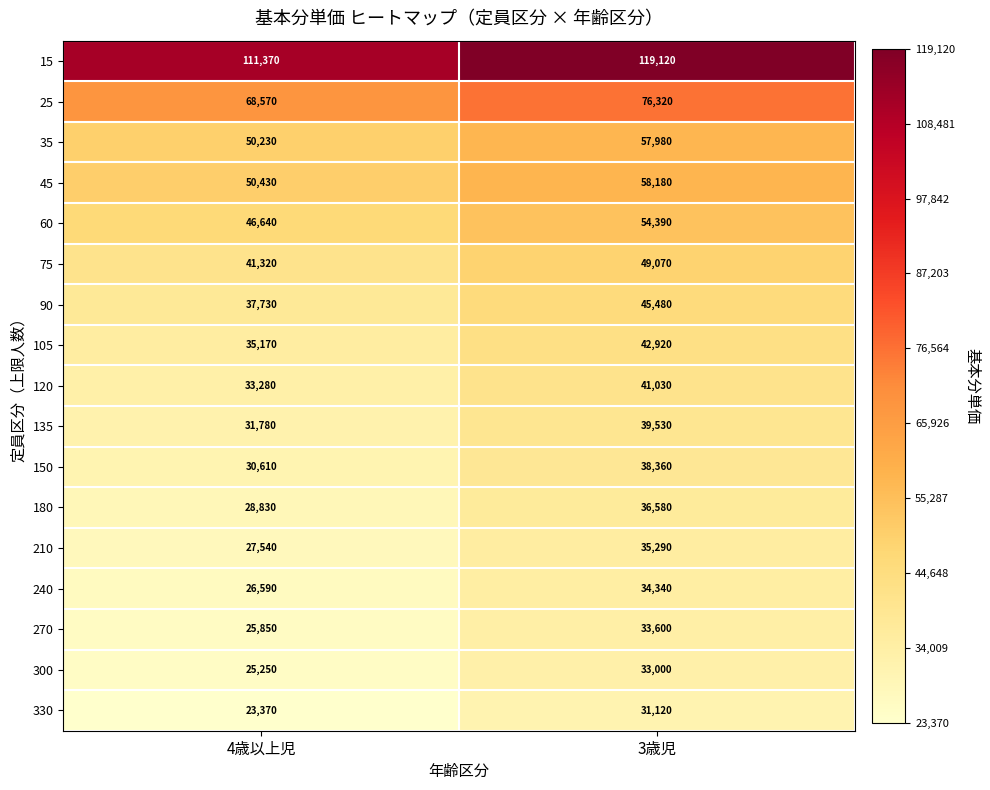

What value does the 150 series have at 4歳以上児?

30610